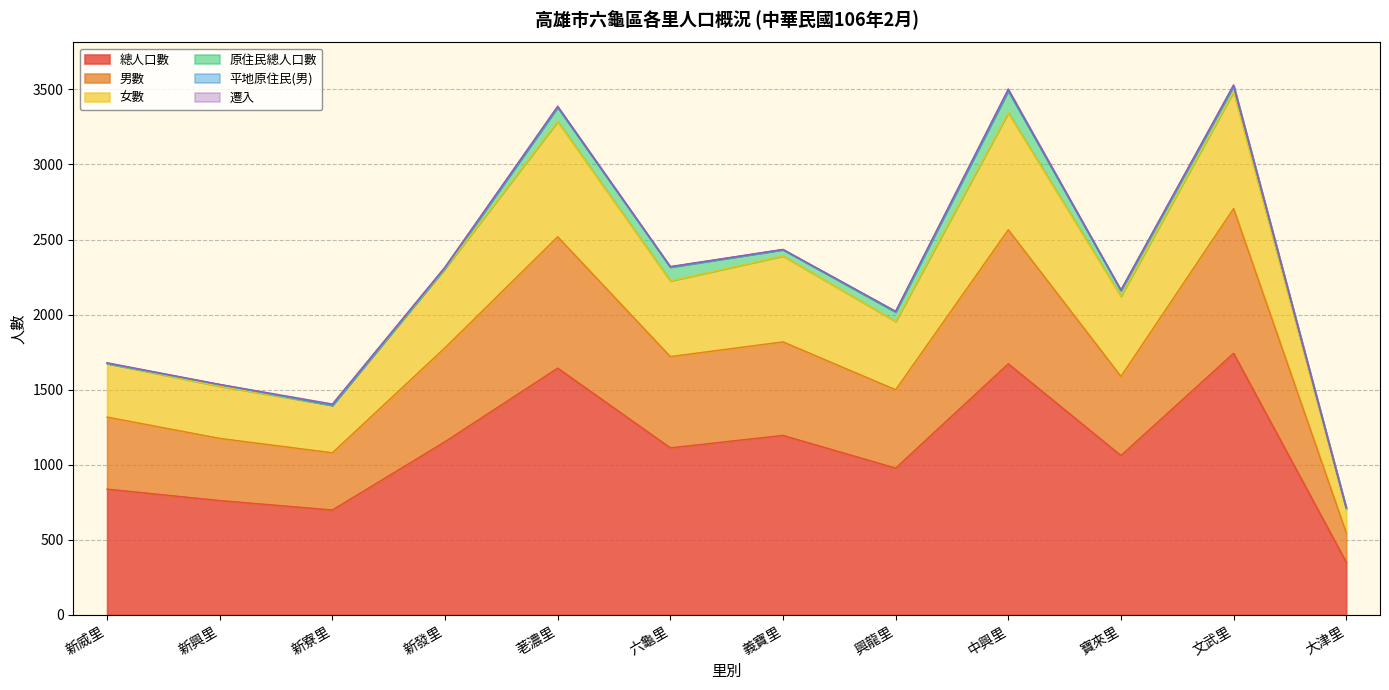

What is the sum of the 女數 values at 文武里 and 新寮里?

4920